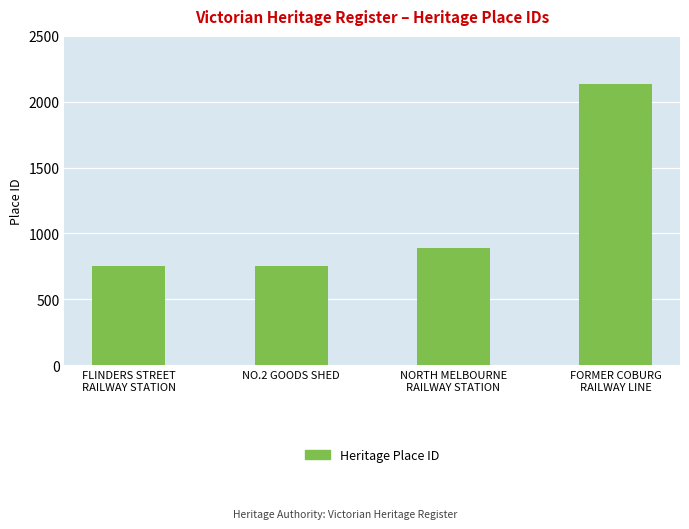

What is the change in value from NO.2 GOODS SHED to FORMER COBURG
RAILWAY LINE?

+1381